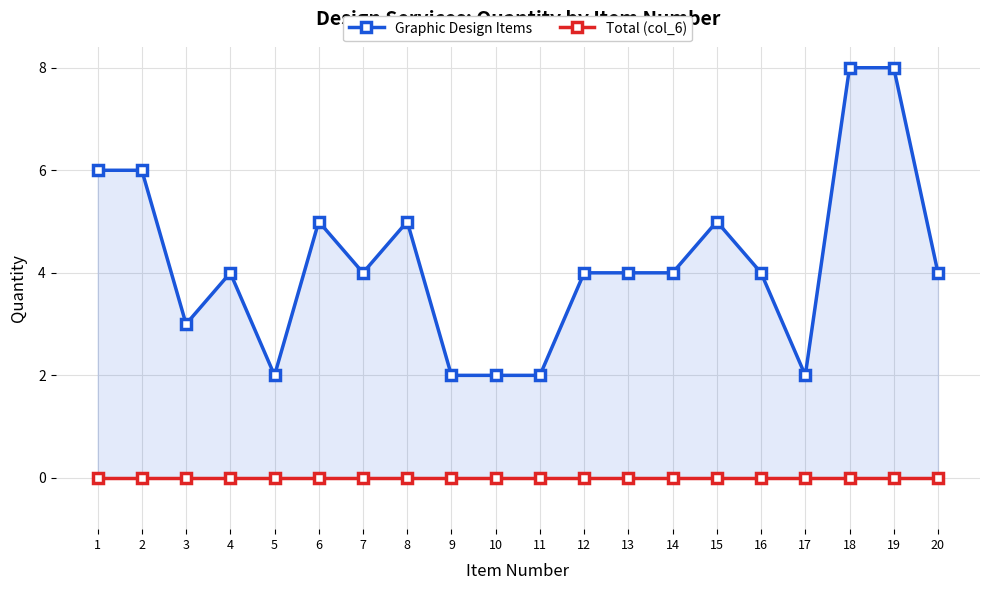

At how many categories does at least one series exceed 3?

14